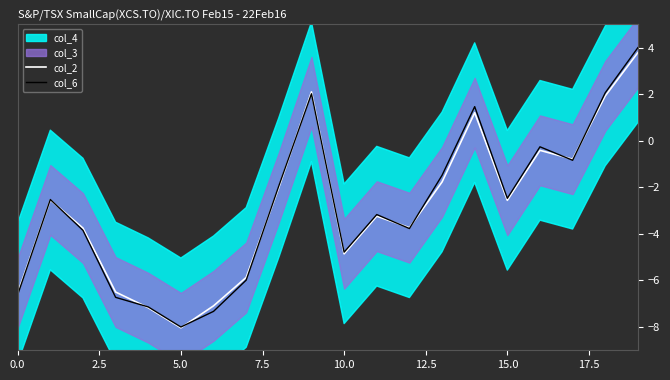

True or false: col_2 has a value of -2.6 at 15.0.

True